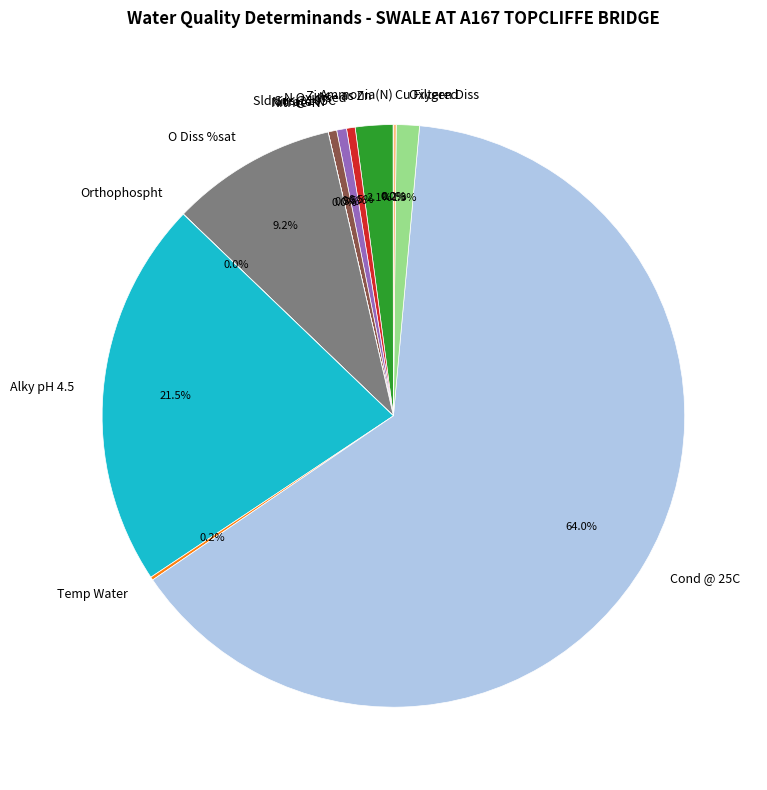

How much of the chart is everything except Zinc - as Zn?

97.9%